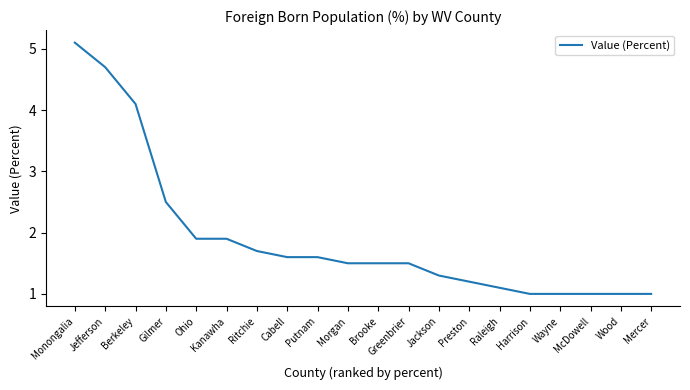

Which has a higher value, Wood or Brooke?

Brooke